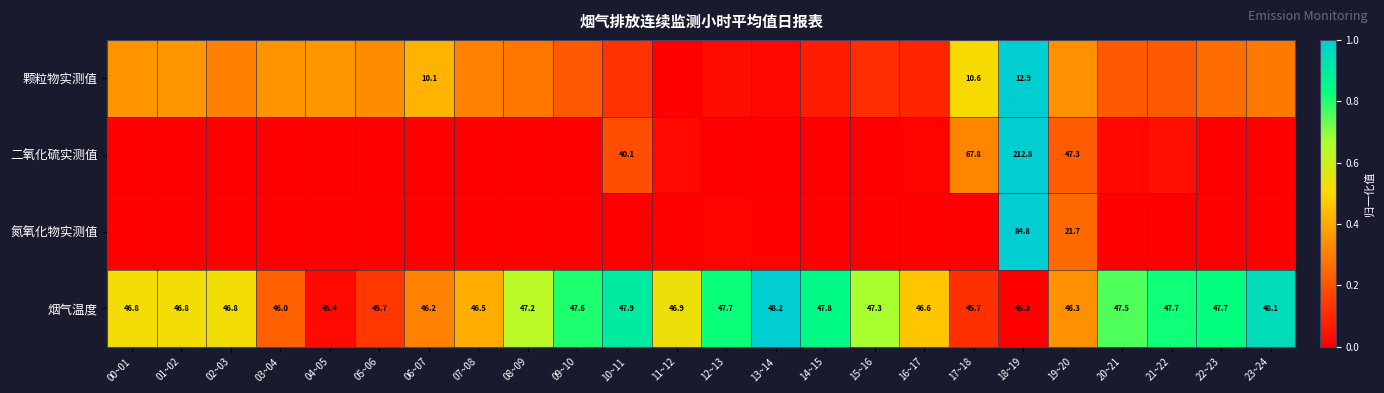

True or false: 二氧化硫实测值 has a value of -0.6 at 15~16.

False